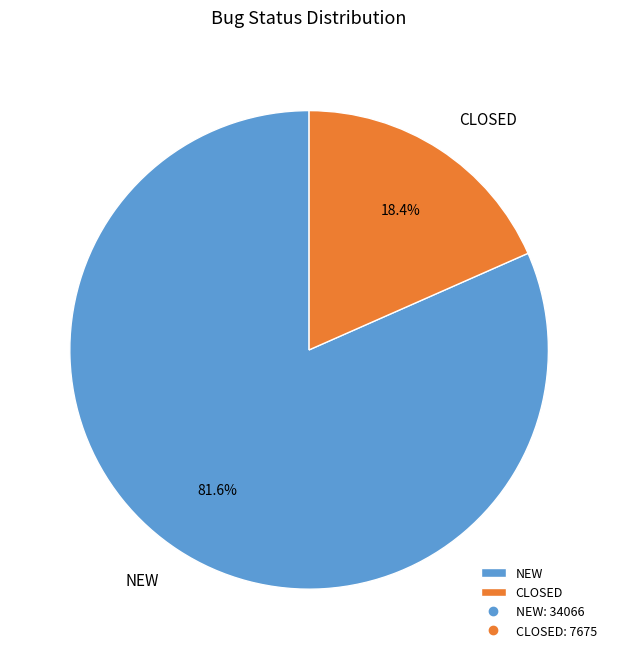

Approximately how many times larger is the value at NEW compared to CLOSED?

4.4